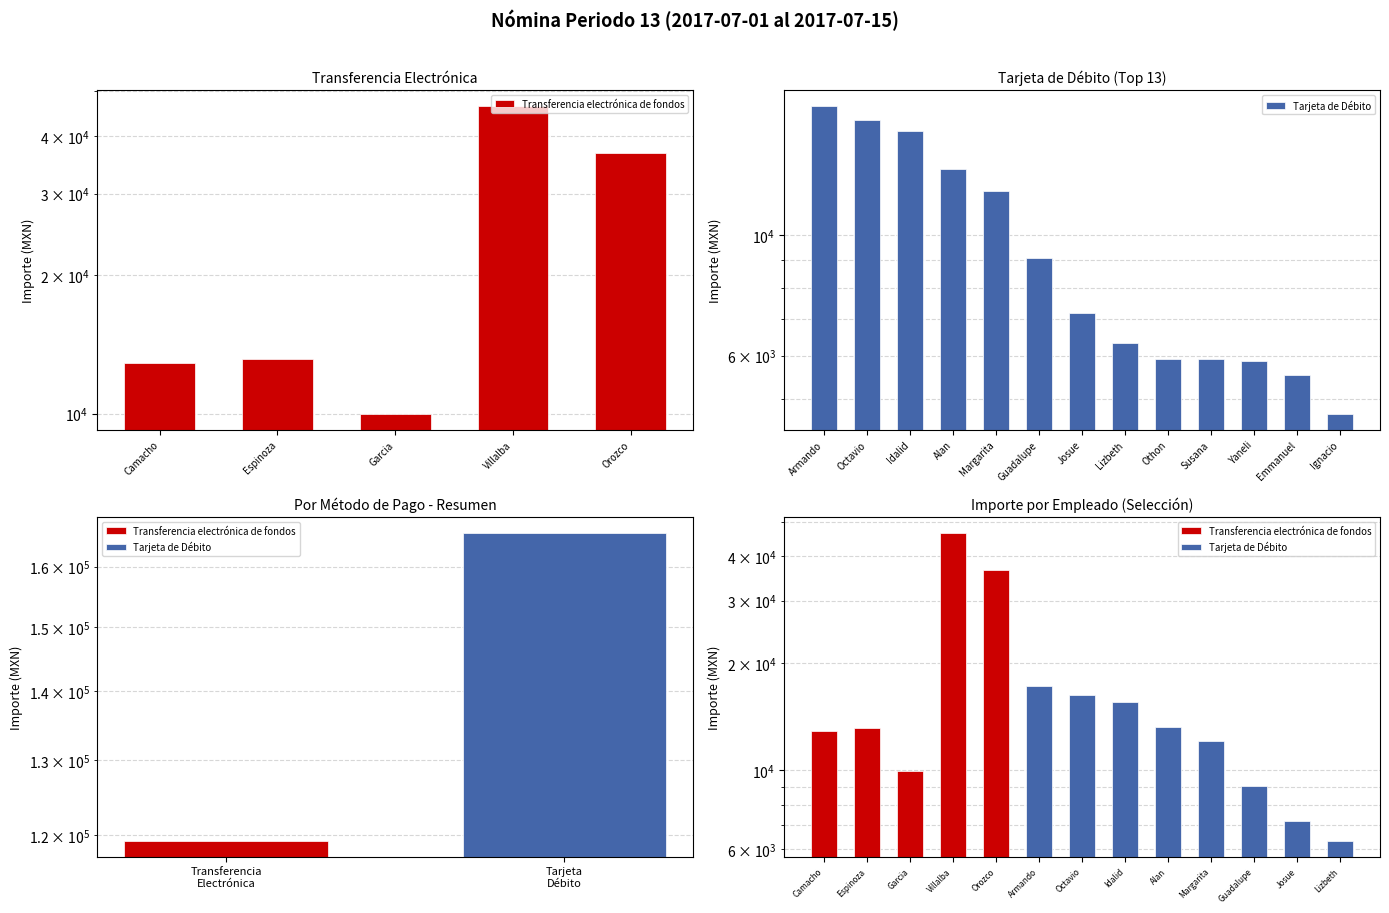

Are the bars grouped side by side (vs. stacked)?

No